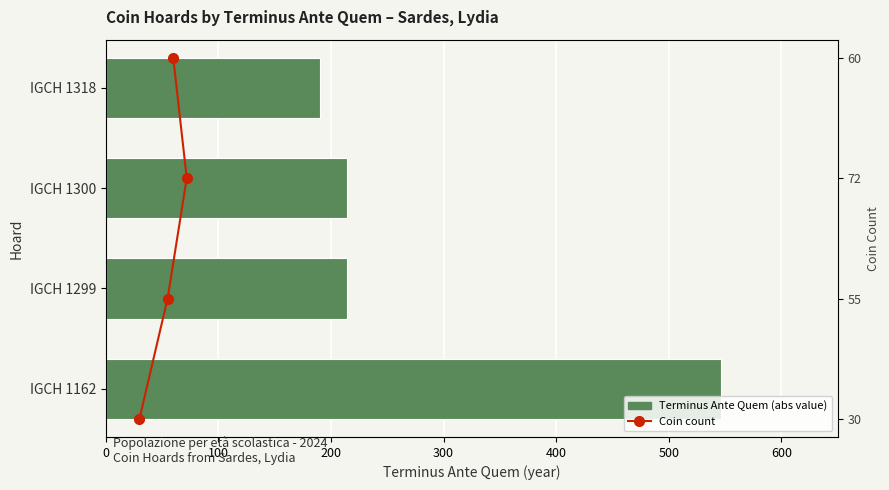

How many distinct data groups are displayed?

2